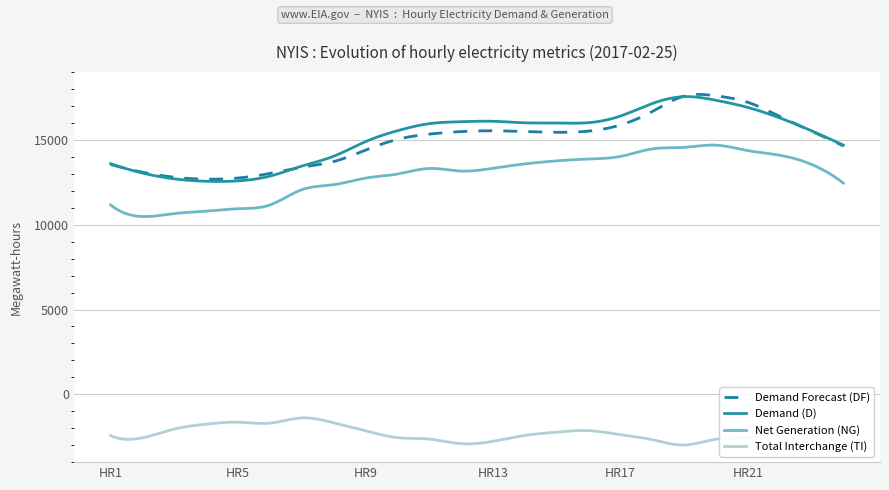

What is the smallest value displayed?

-2991.1